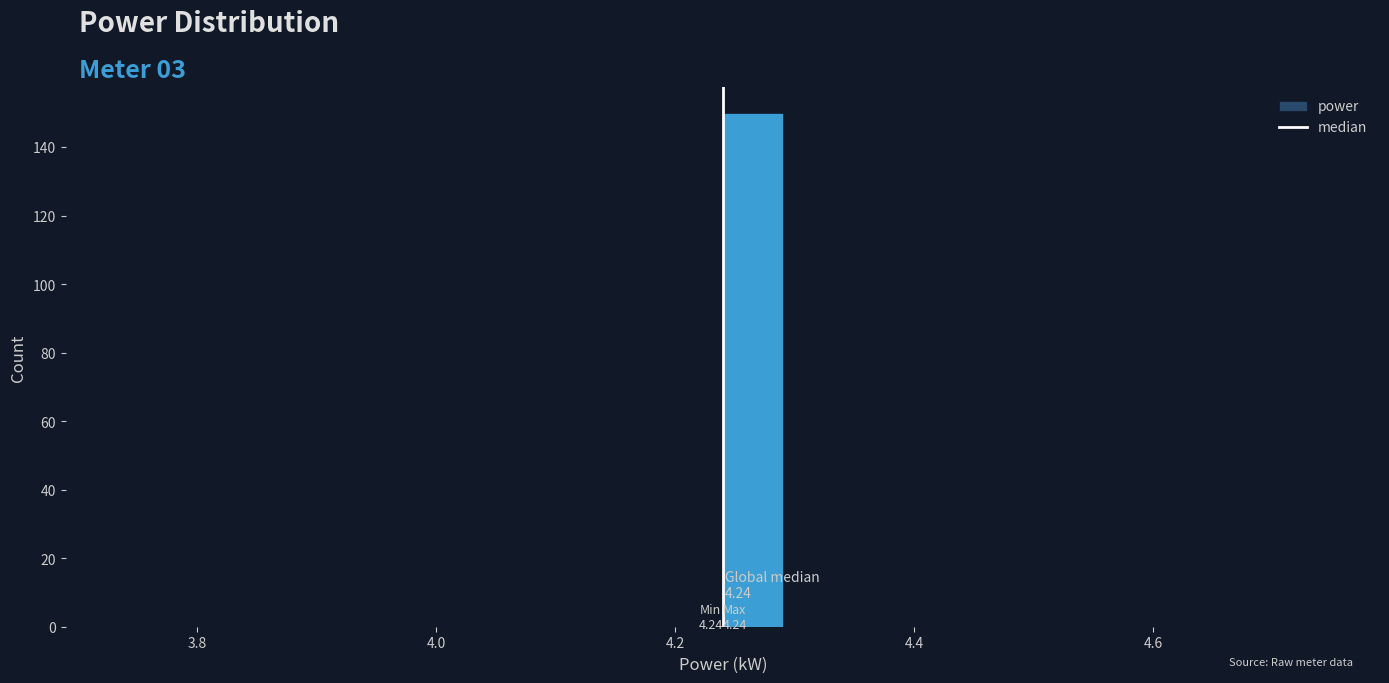

Around what value on the x-axis is the tallest bar? Give the approximate position of its centre, as read against the axis.

4.26